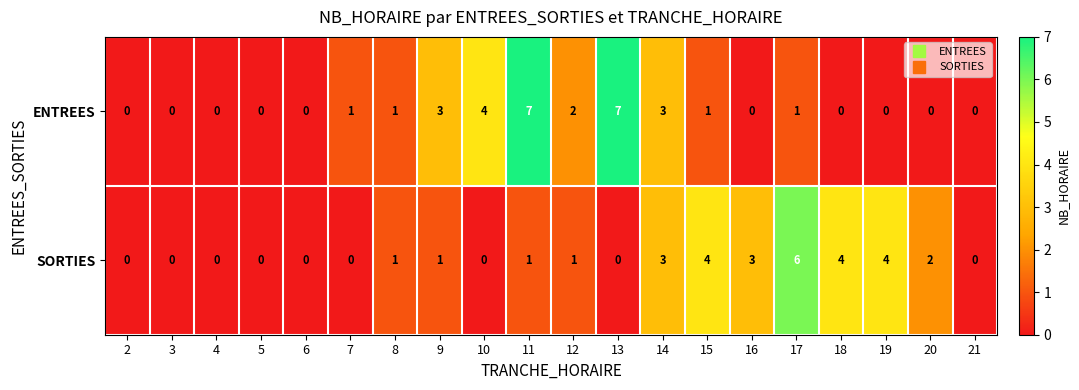

Between 11 and 18, which series saw the biggest shift?

ENTREES